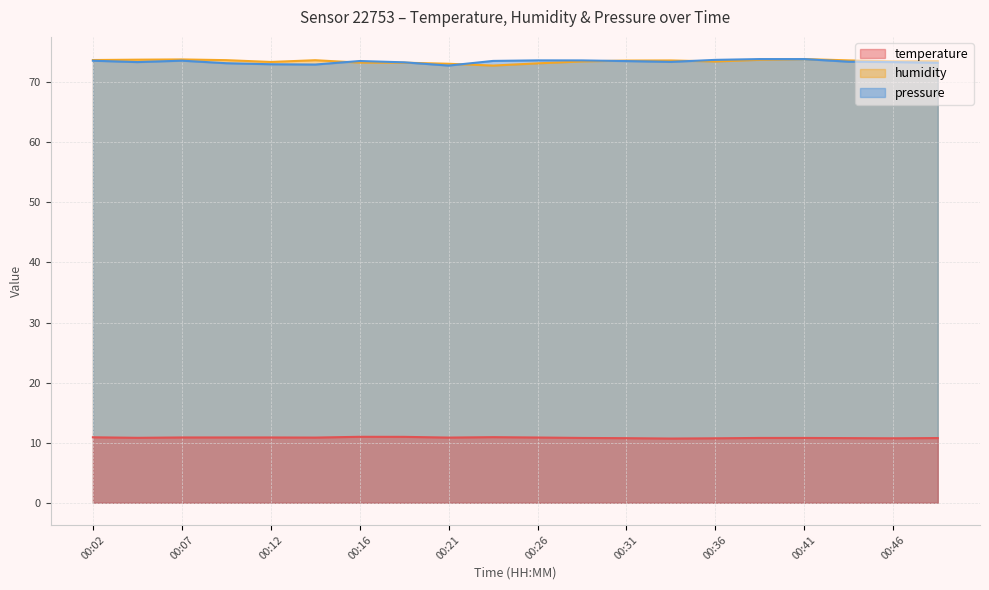

Rank the series at 00:02 from lowest to highest value.

temperature, pressure_norm, humidity